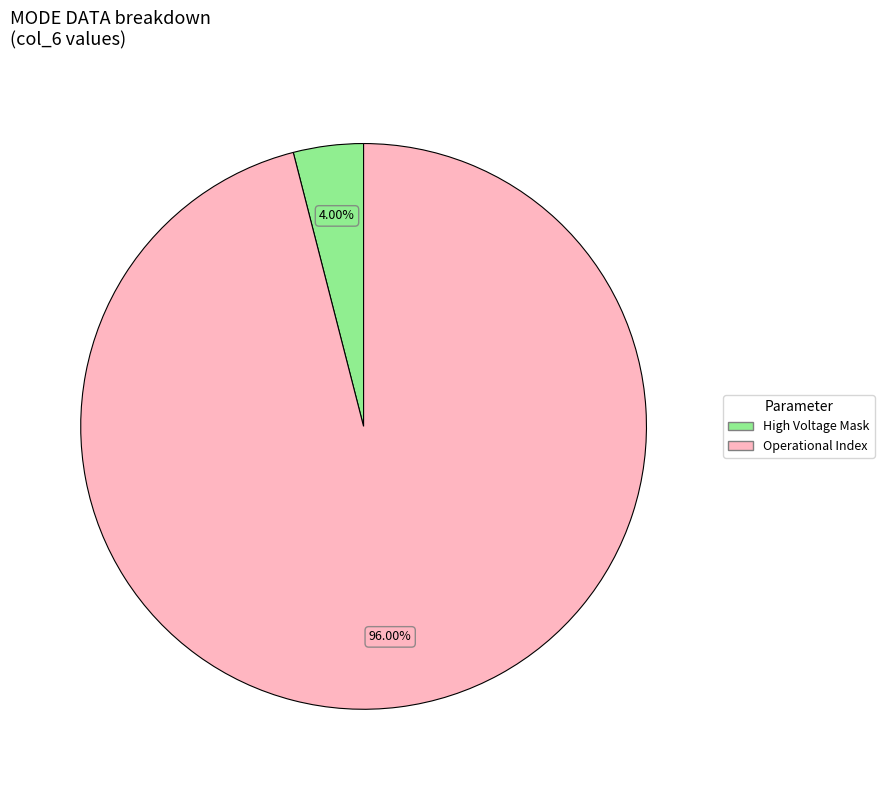

What is the largest slice in the pie chart?

Operational Index